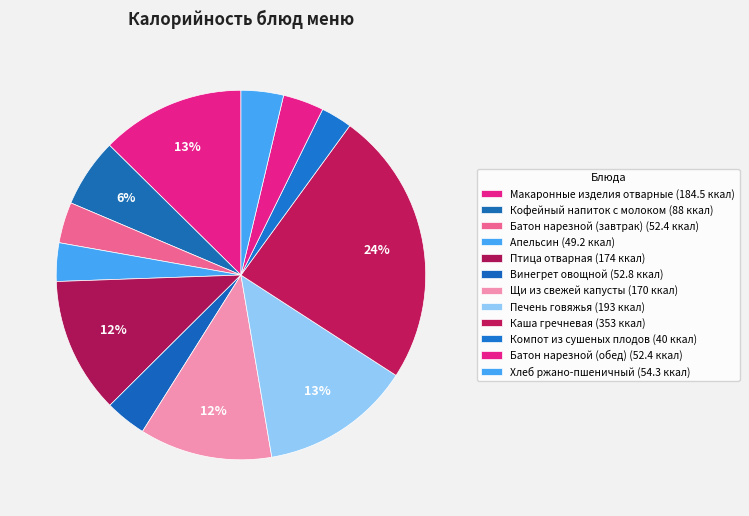

Between Щи из свежей капусты and Печень говяжья, which is larger?

Печень говяжья